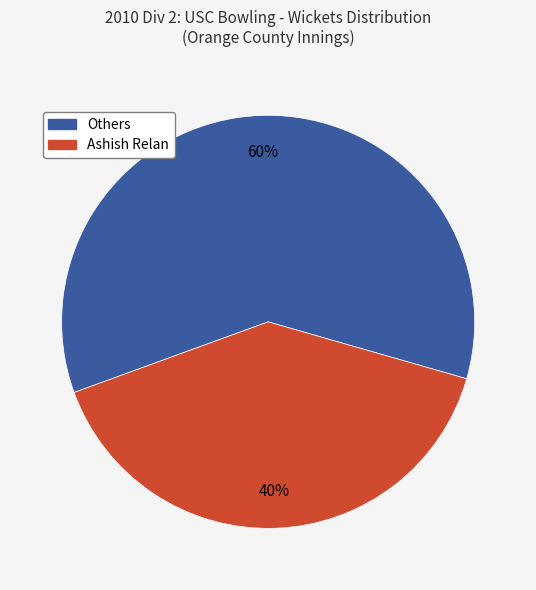

To the nearest percent, what is the difference between the largest and smallest slice percentages?

20%